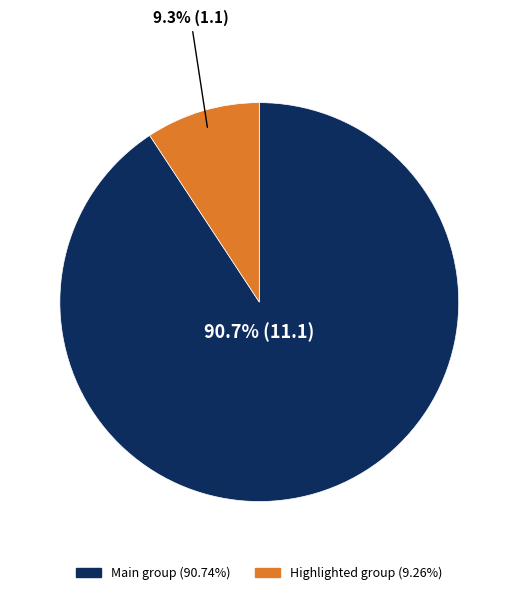

Does any single category account for the majority?

Yes